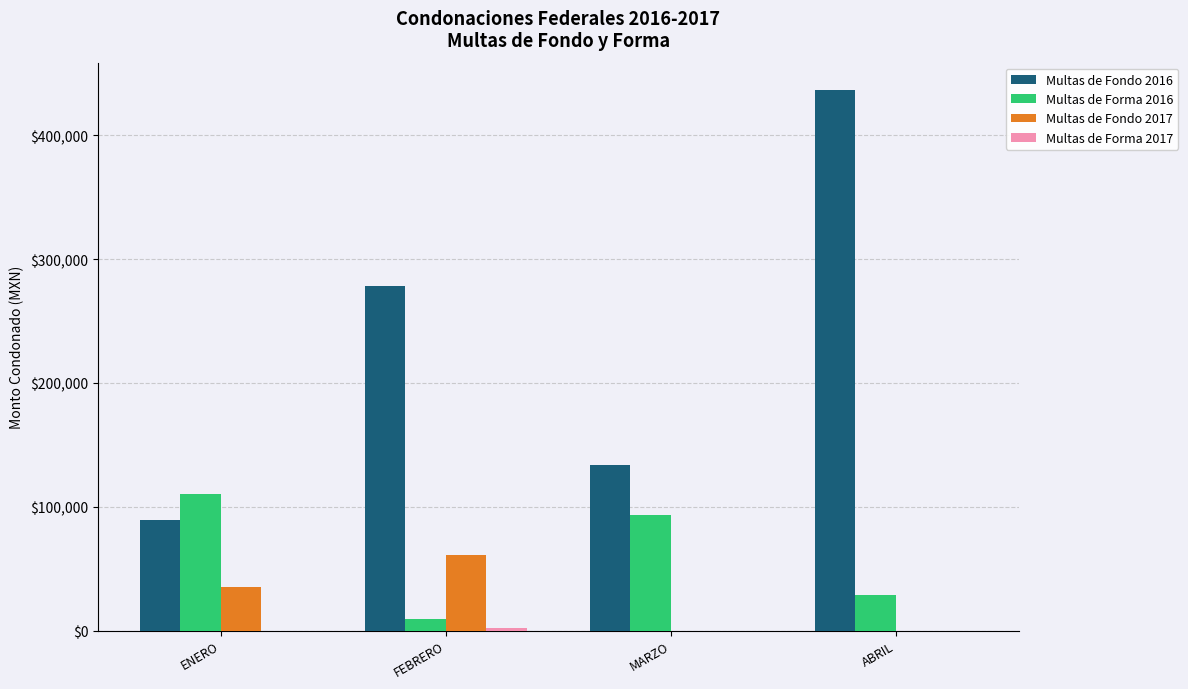

Is it true that Multas de Fondo 2017 equals 0 at ABRIL?

True